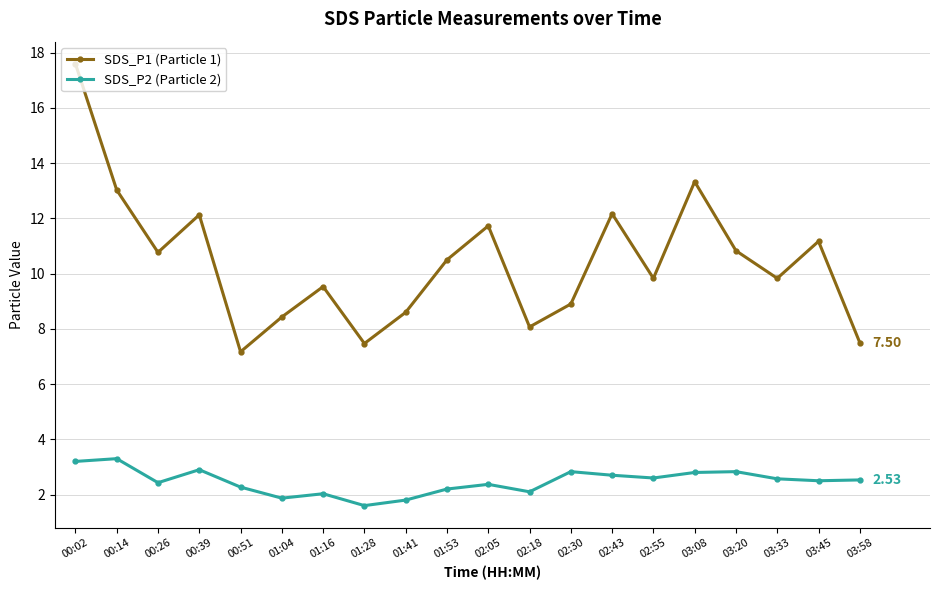

What is the minimum value for SDS_P1 (Particle 1)?

7.2